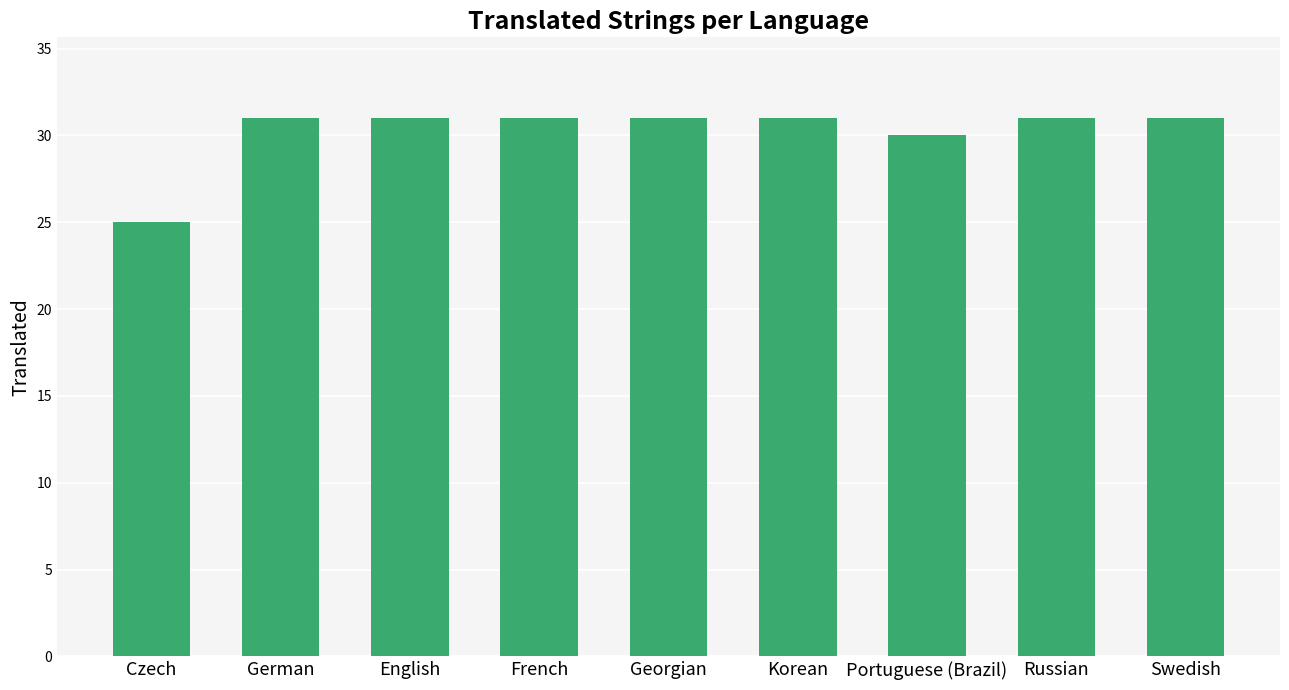

At which category does the chart reach its minimum across all series?

Czech